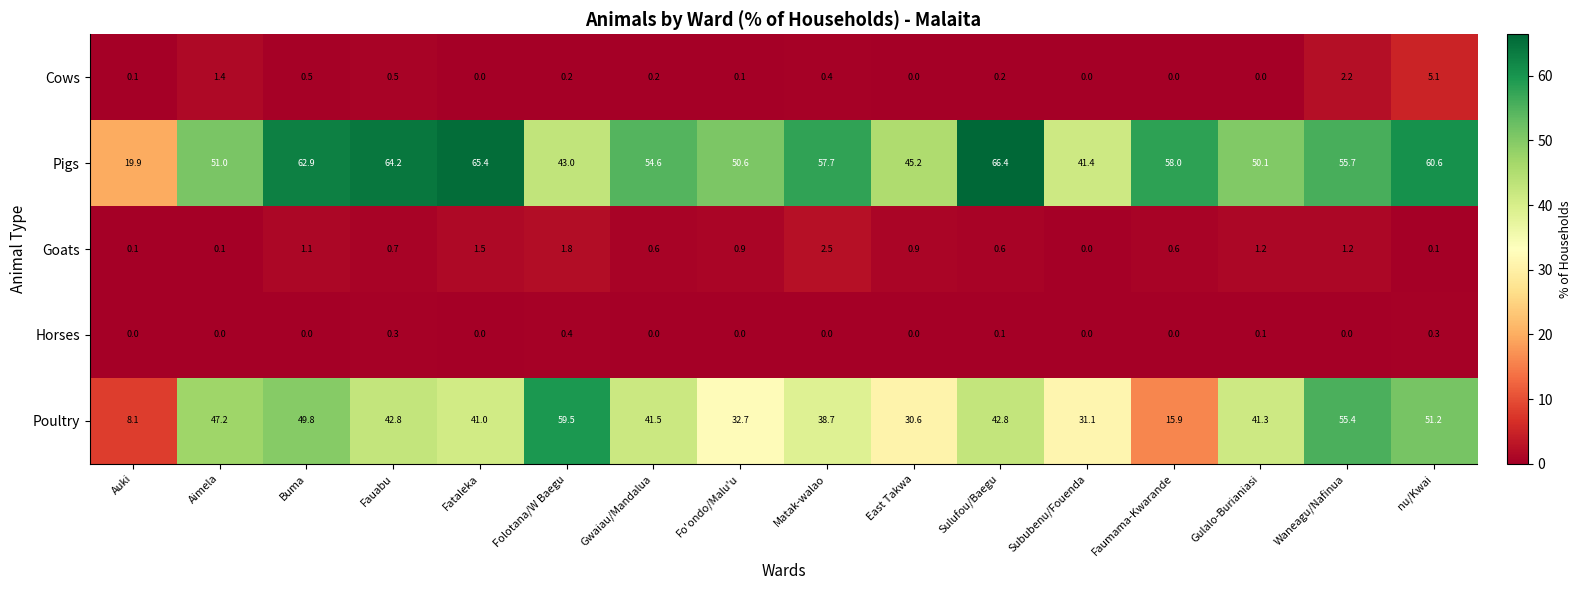

What is the average value of the Pigs series?

52.9